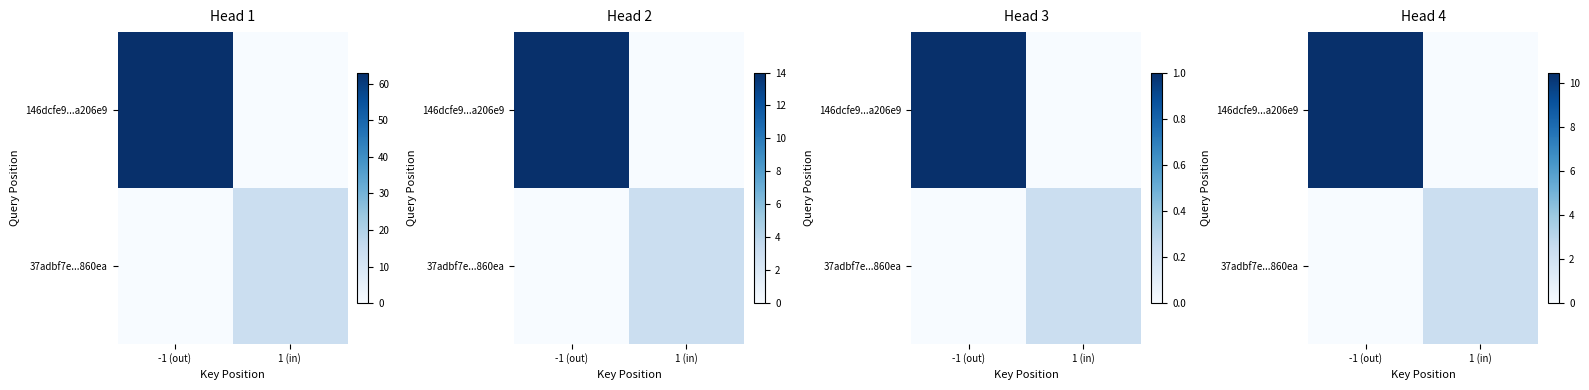

What is the spread (max minus min) of values at -1 (out)?

10.5